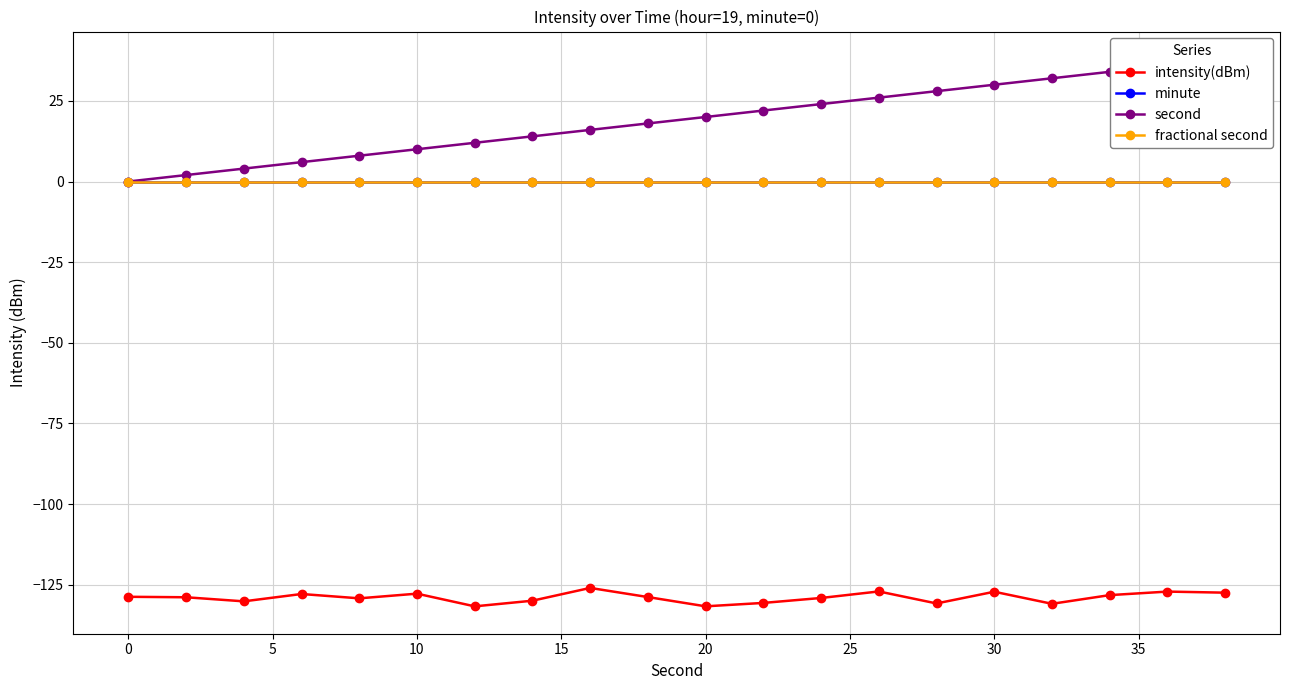

At how many categories does at least one series exceed -100?

20